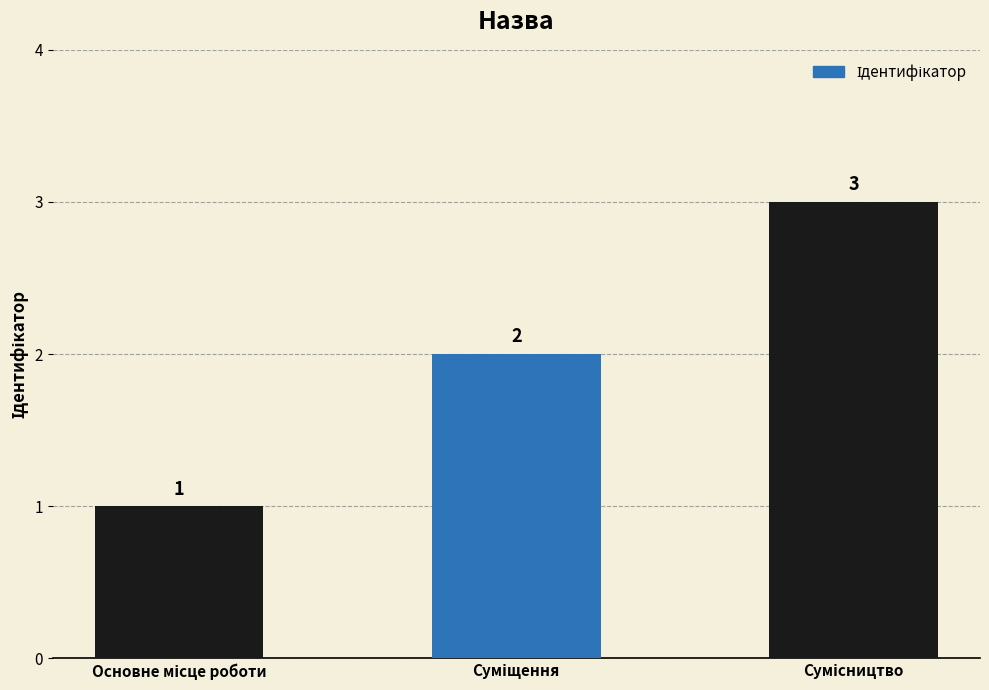

What is the greatest value displayed?

3